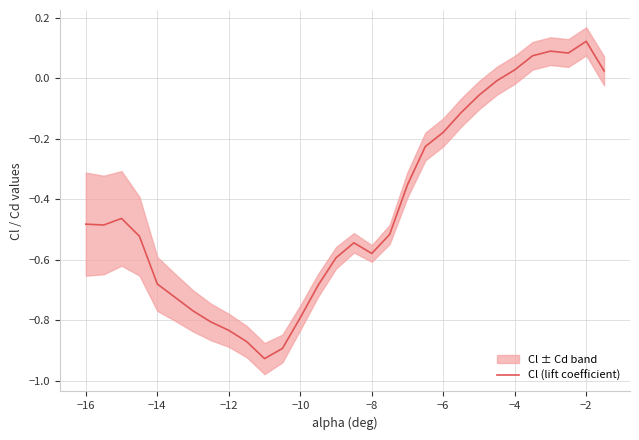

The value of Cl (lift coefficient) at −10 is -1.4. True or false?

False